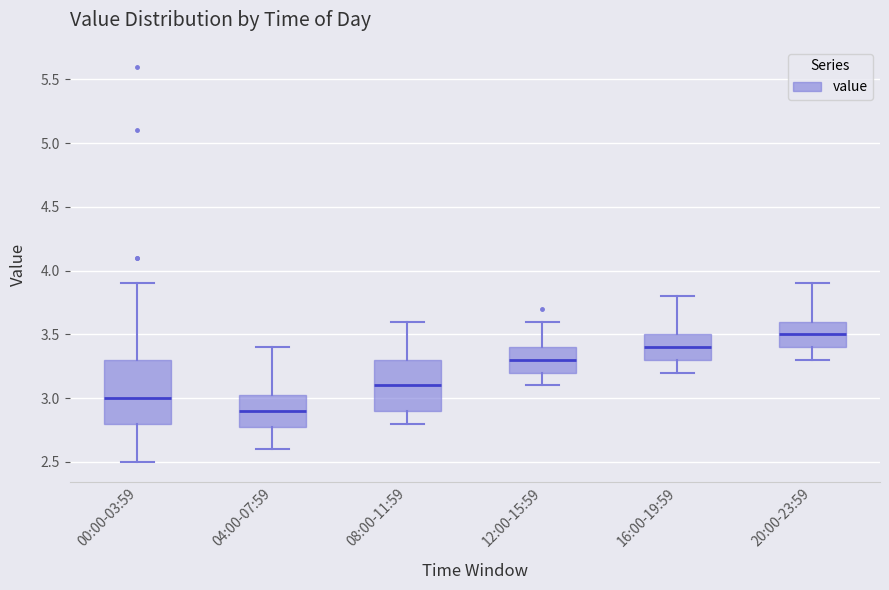

Where is the lower edge of the box for 08:00-11:59 on the y-axis? The values are not printed on the chart, so give them approximately, as read against the axis.

2.90